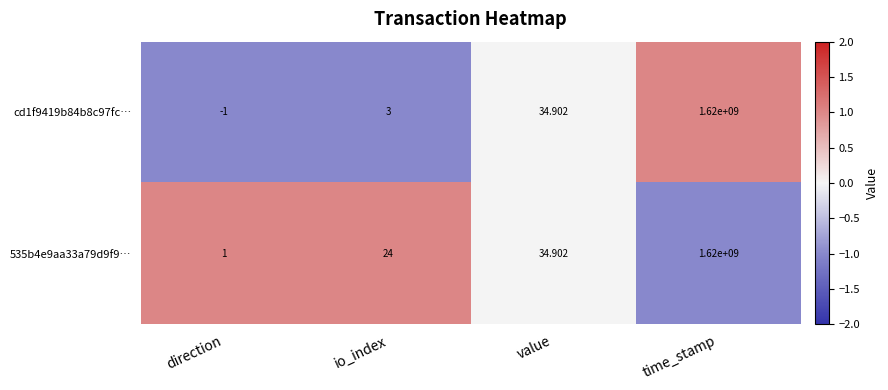

How many negative values does the cd1f9419b84b8c97fc… series have?

1